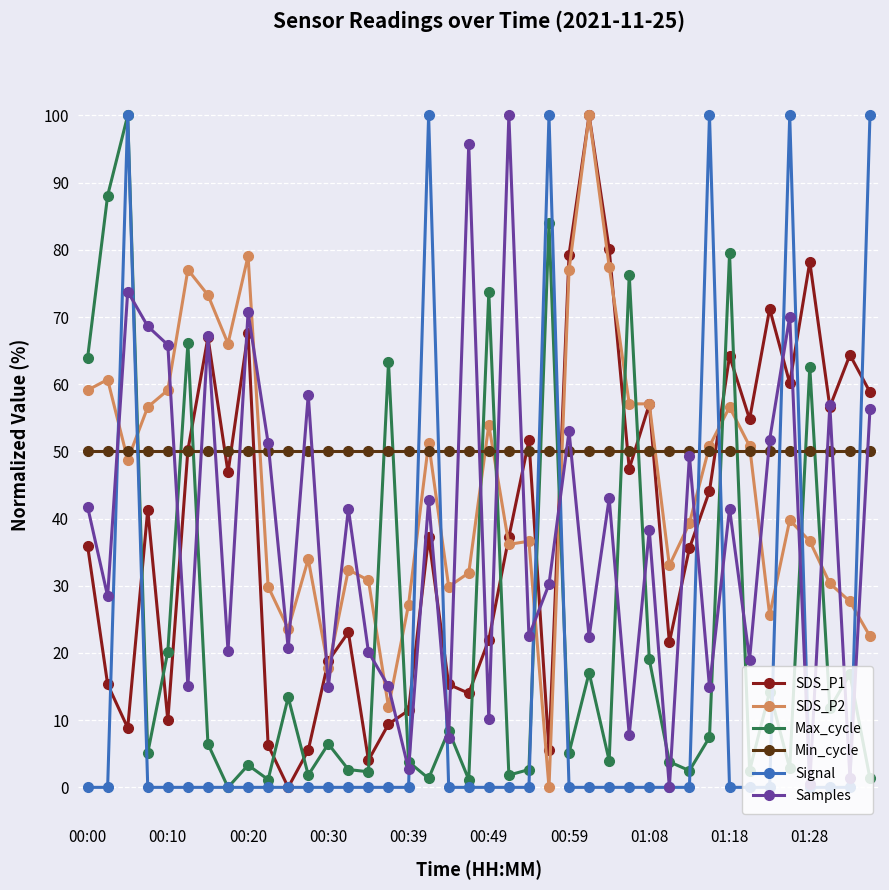

How many series are shown in this chart?

6